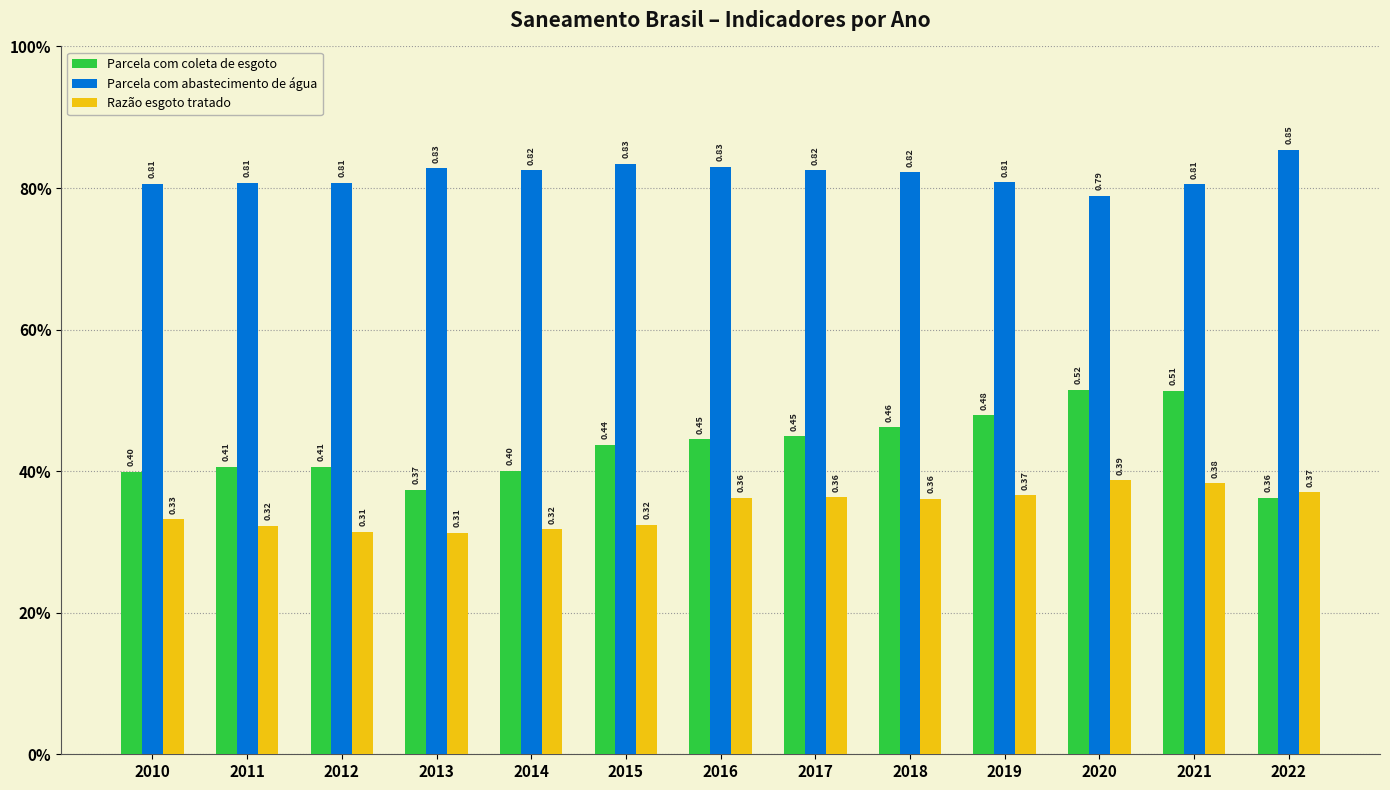

Reading left to right, extract all data points from this chart.

Parcela com coleta de esgoto: 0.4	0.4	0.4	0.4	0.4	0.4	0.4	0.4	0.5	0.5	0.5	0.5	0.4
Parcela com abastecimento de água: 0.8	0.8	0.8	0.8	0.8	0.8	0.8	0.8	0.8	0.8	0.8	0.8	0.9
Razão esgoto tratado: 0.3	0.3	0.3	0.3	0.3	0.3	0.4	0.4	0.4	0.4	0.4	0.4	0.4